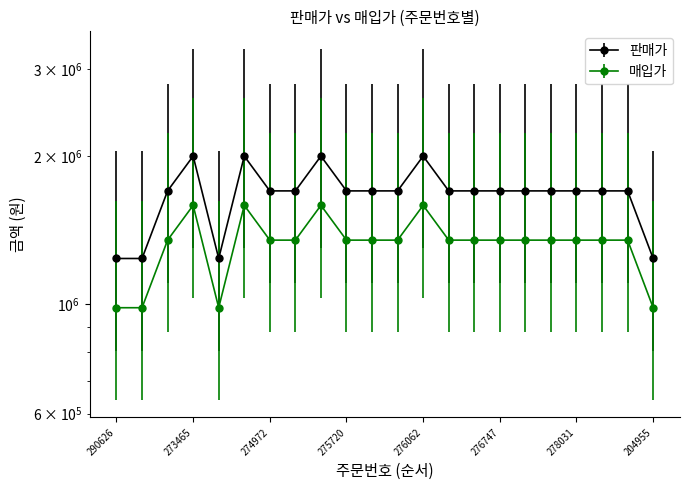

Count the number of data series in this chart.

2